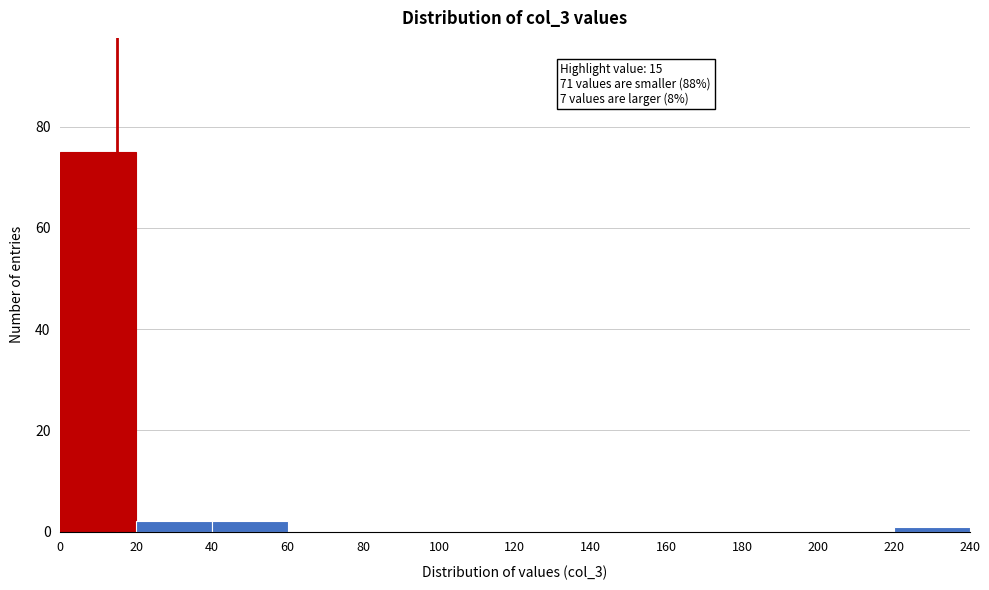

Over which range of the x-axis is the bar tallest?

0 to 20